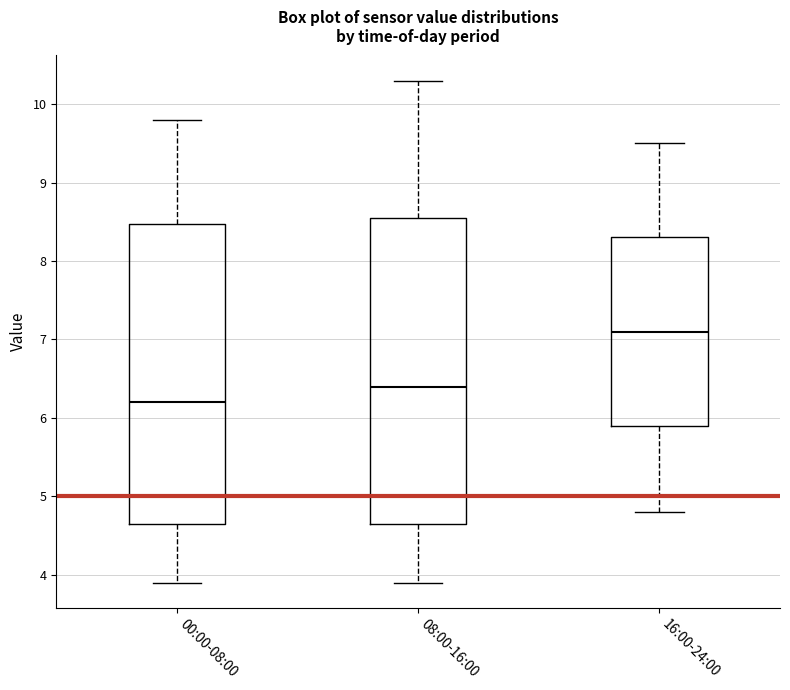

Where does the lower whisker of the box for 08:00-16:00 end on the y-axis? The values are not printed on the chart, so give them approximately, as read against the axis.

3.9